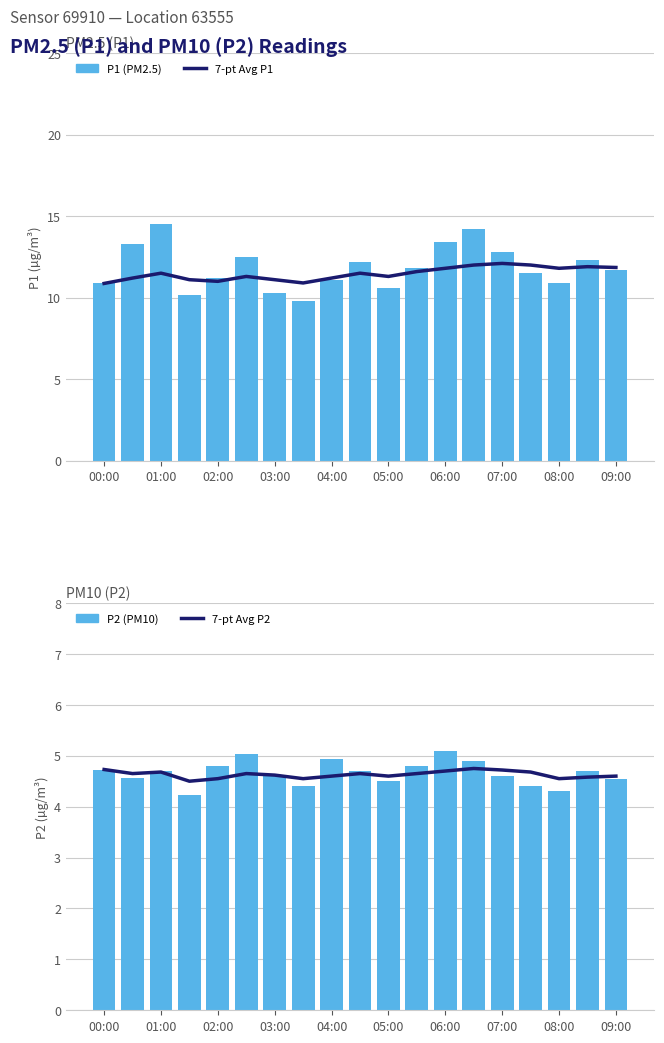

Reading left to right, what are all the values shown in this chart?

7-pt Avg P1: 10.9	11.2	11.5	11.1	11.0	11.3	11.1	10.9	11.2	11.5	11.3	11.6	11.8	12.0	12.1	12.0	11.8	11.9	11.8
P1 (PM2.5): 10.9	13.3	14.5	10.2	11.2	12.5	10.3	9.8	11.1	12.2	10.6	11.8	13.4	14.2	12.8	11.5	10.9	12.3	11.7
7-pt Avg P2: 4.7	4.7	4.7	4.5	4.5	4.7	4.6	4.5	4.6	4.7	4.6	4.7	4.7	4.8	4.7	4.7	4.5	4.6	4.6
P2 (PM10): 4.7	4.6	4.7	4.2	4.8	5.0	4.6	4.4	4.9	4.7	4.5	4.8	5.1	4.9	4.6	4.4	4.3	4.7	4.5